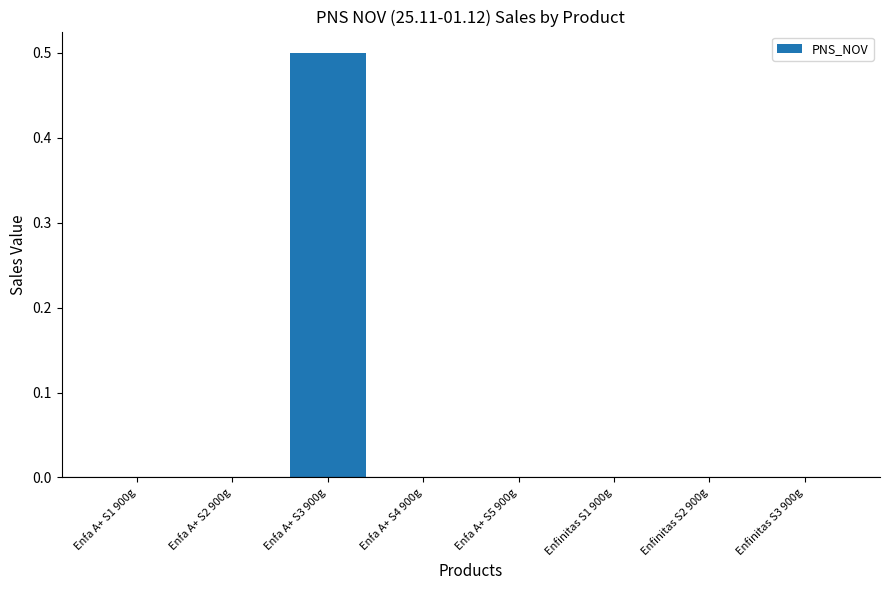

Reading left to right, what are all the values shown in this chart?

Enfa A+ S1 900g=0.0	Enfa A+ S2 900g=0.0	Enfa A+ S3 900g=0.5	Enfa A+ S4 900g=0.0	Enfa A+ S5 900g=0.0	Enfinitas S1 900g=0.0	Enfinitas S2 900g=0.0	Enfinitas S3 900g=0.0